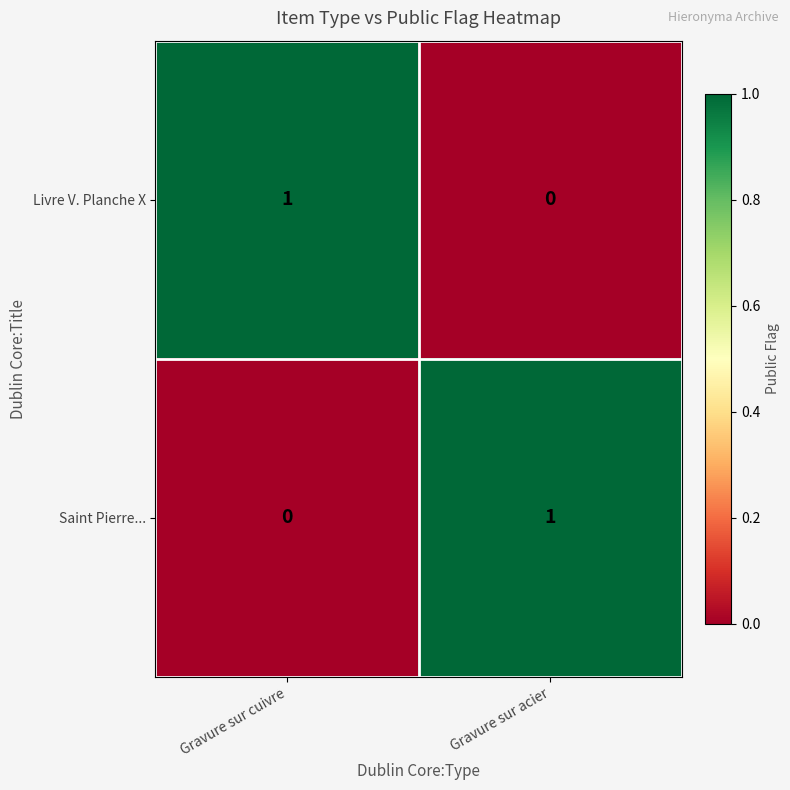

Reading right to left, list all the values displayed in this chart.

Livre V. Planche X: Gravure sur acier=0	Gravure sur cuivre=1
Saint Pierre...: Gravure sur acier=1	Gravure sur cuivre=0